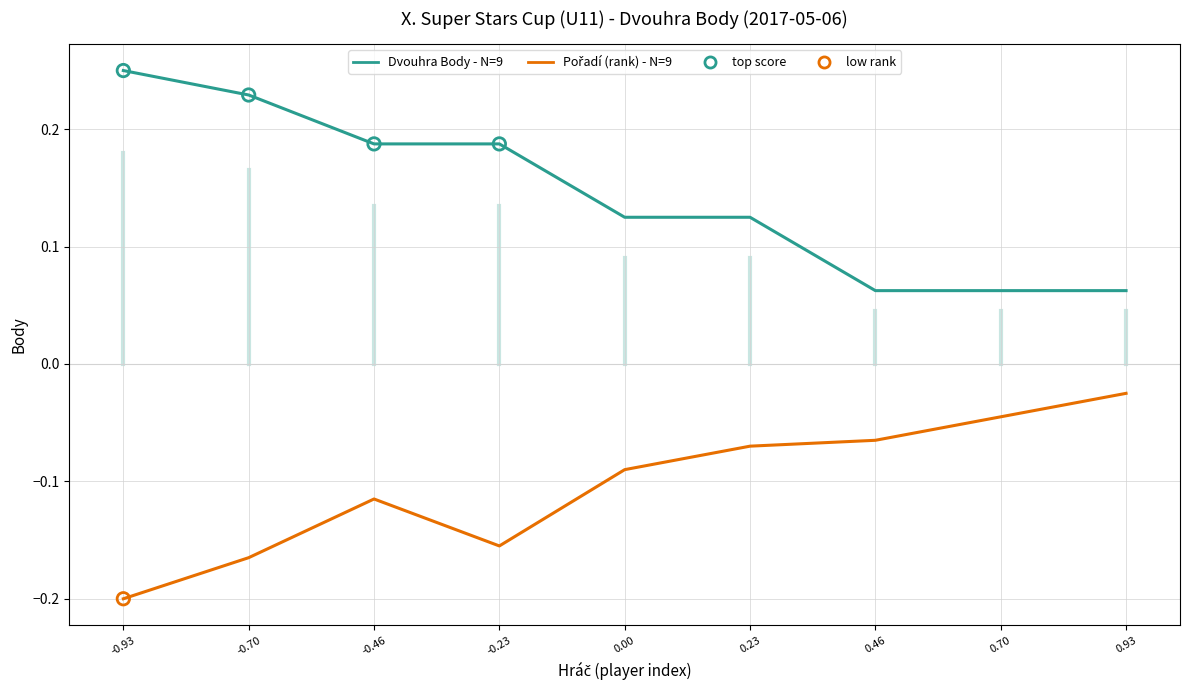

Which series has the largest total across all categories?

Dvouhra Body - N=9